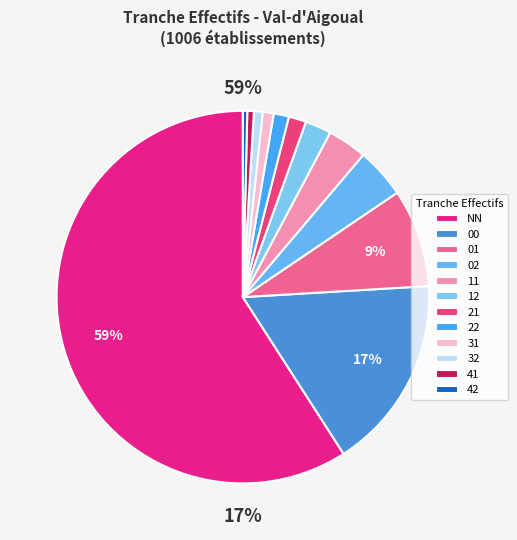

What portion of the pie excludes 41?

99.4%